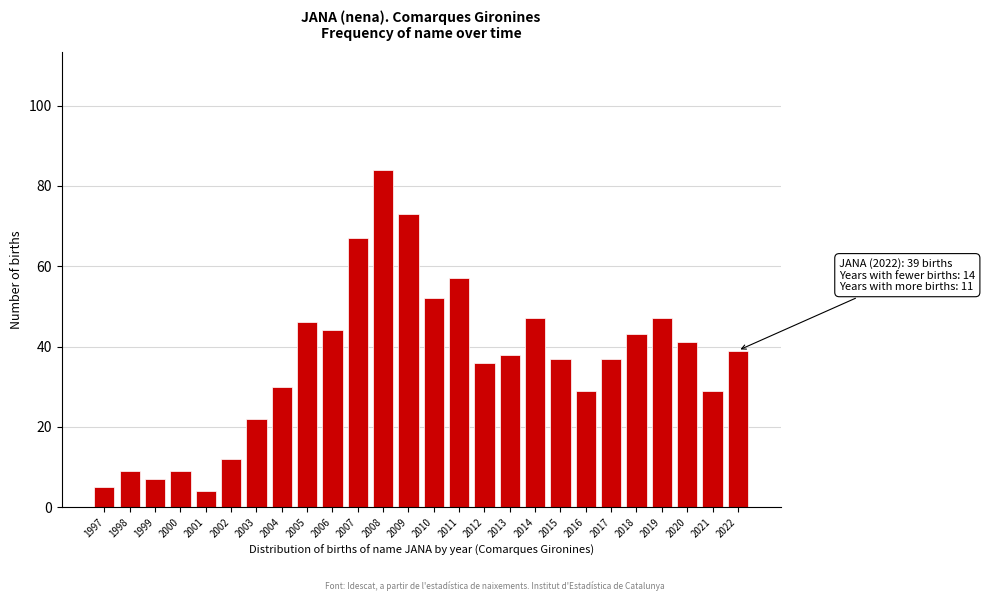

Reading left to right, extract all data points from this chart.

5	9	7	9	4	12	22	30	46	44	67	84	73	52	57	36	38	47	37	29	37	43	47	41	29	39